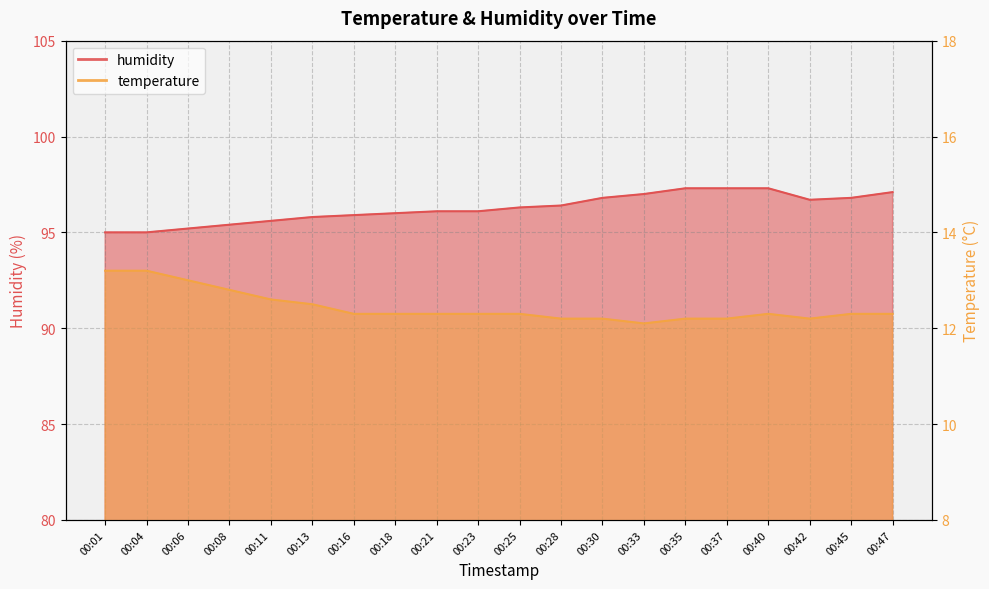

Reading right to left, list all the values displayed in this chart.

temperature: 00:47=12.3	00:45=12.3	00:42=12.2	00:40=12.3	00:37=12.2	00:35=12.2	00:33=12.1	00:30=12.2	00:28=12.2	00:25=12.3	00:23=12.3	00:21=12.3	00:18=12.3	00:16=12.3	00:13=12.5	00:11=12.6	00:08=12.8	00:06=13.0	00:04=13.2	00:01=13.2
humidity: 00:47=97.1	00:45=96.8	00:42=96.7	00:40=97.3	00:37=97.3	00:35=97.3	00:33=97.0	00:30=96.8	00:28=96.4	00:25=96.3	00:23=96.1	00:21=96.1	00:18=96.0	00:16=95.9	00:13=95.8	00:11=95.6	00:08=95.4	00:06=95.2	00:04=95.0	00:01=95.0